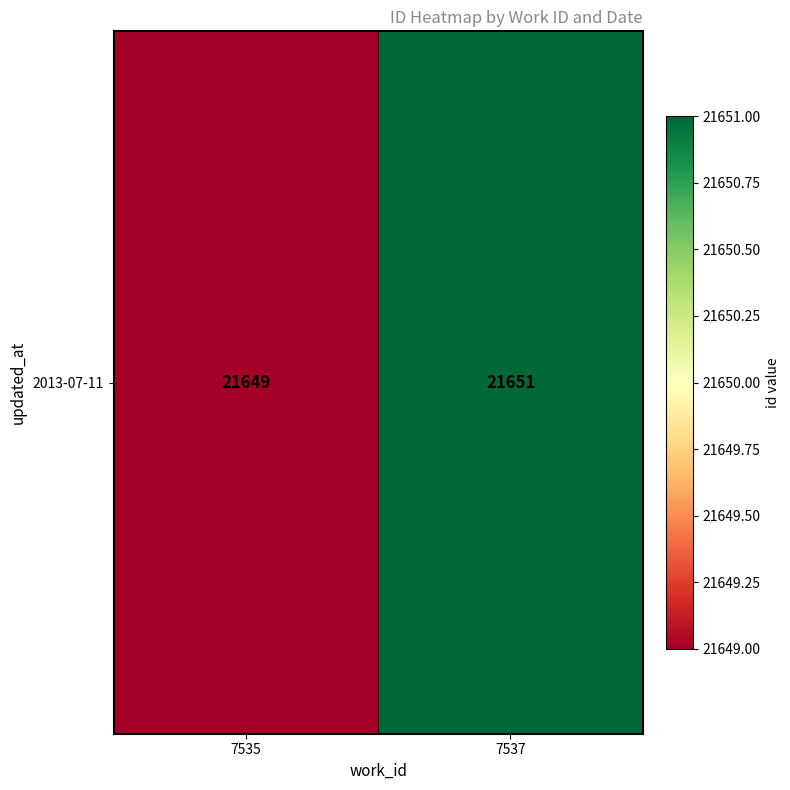

List the labels in order of value, largest first.

7537, 7535